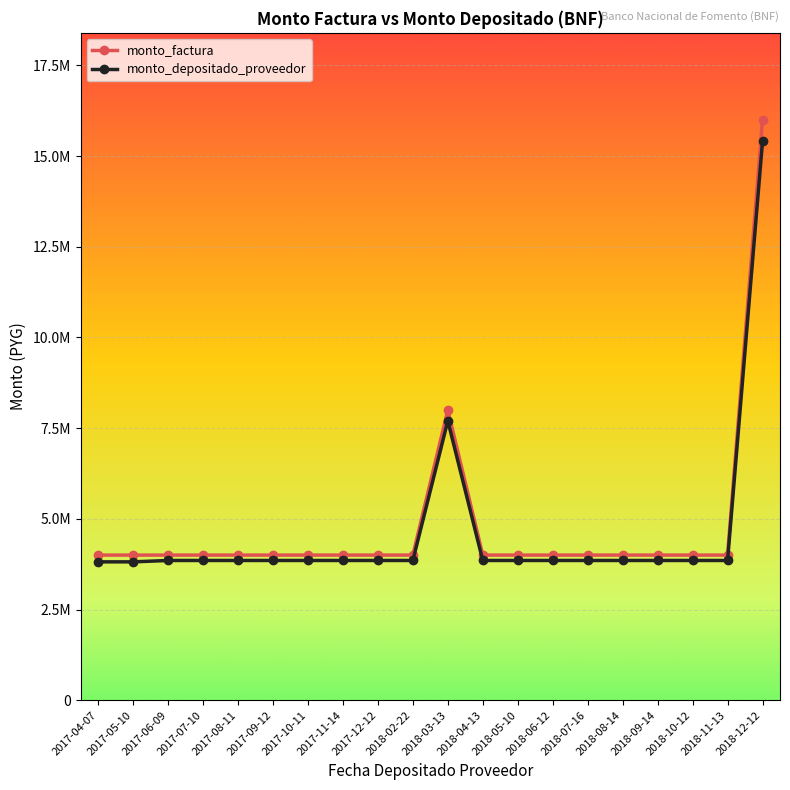

What is the label of the 20th point from the left?

2018-12-12